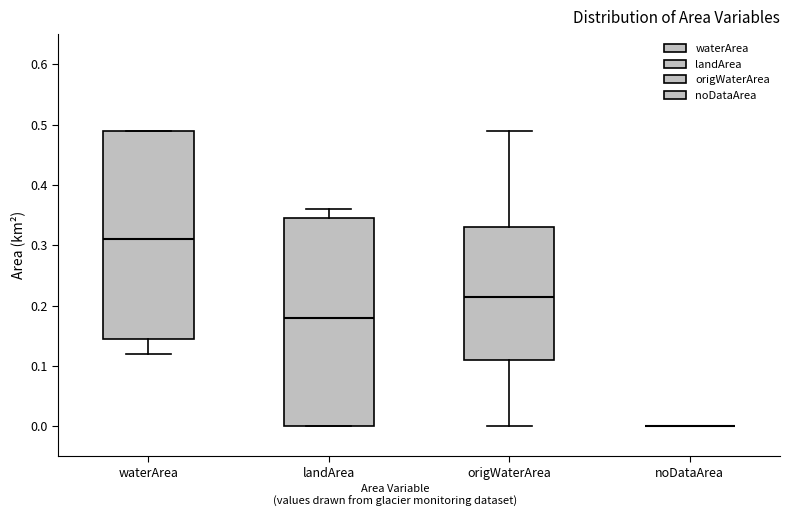

Reading left to right, read every box against the y-axis: the position of its median line, the range the box covers, and the ends of its whiskers. The values are not printed on the chart, so give them approximately, as read against the axis.

waterArea: median 0.31, box 0.15 to 0.49, whiskers 0.12 to 0.49
landArea: median 0.18, box 0.00 to 0.35, whiskers 0.00 to 0.36
origWaterArea: median 0.22, box 0.11 to 0.33, whiskers 0.00 to 0.49
noDataArea: box collapsed to a line at 0.00, whiskers 0.00 to 0.00